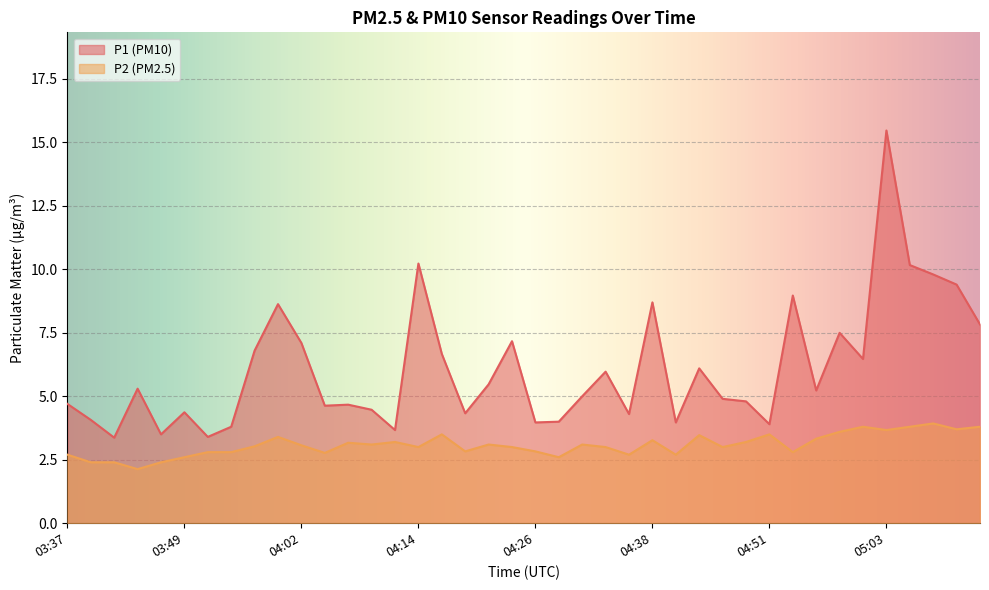

Which label corresponds to the smallest value in the chart?

03:45